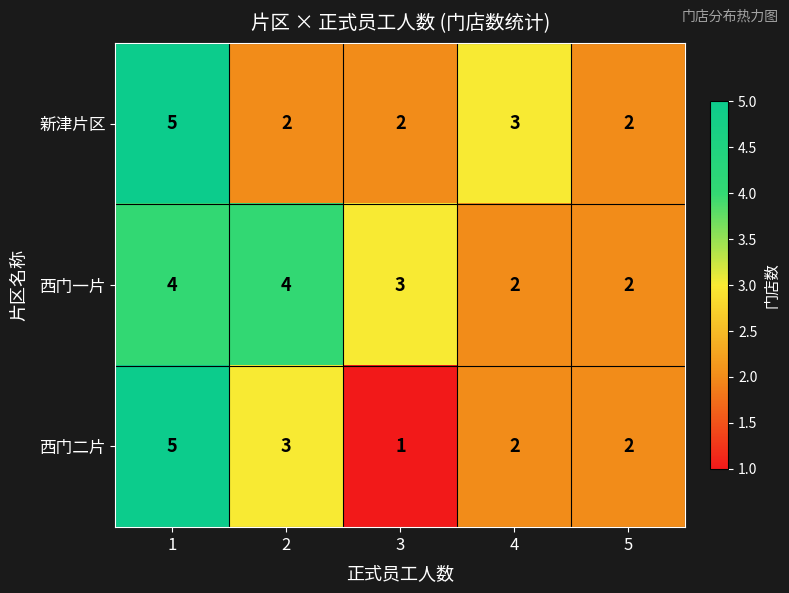

Which series has the widest spread of values?

西门二片